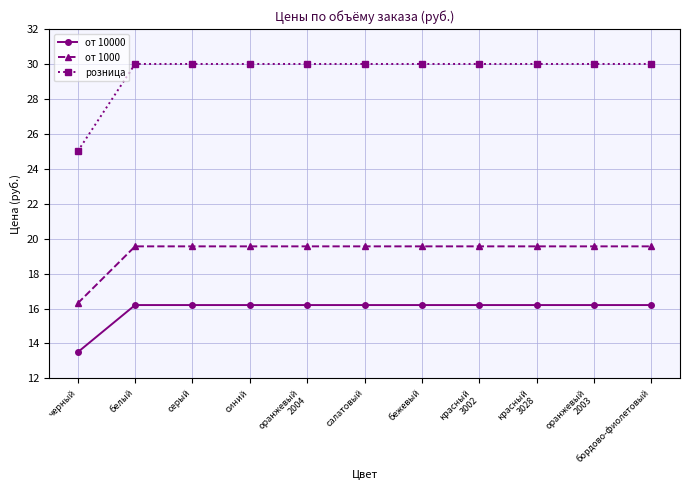

How many lines are shown in the chart?

3